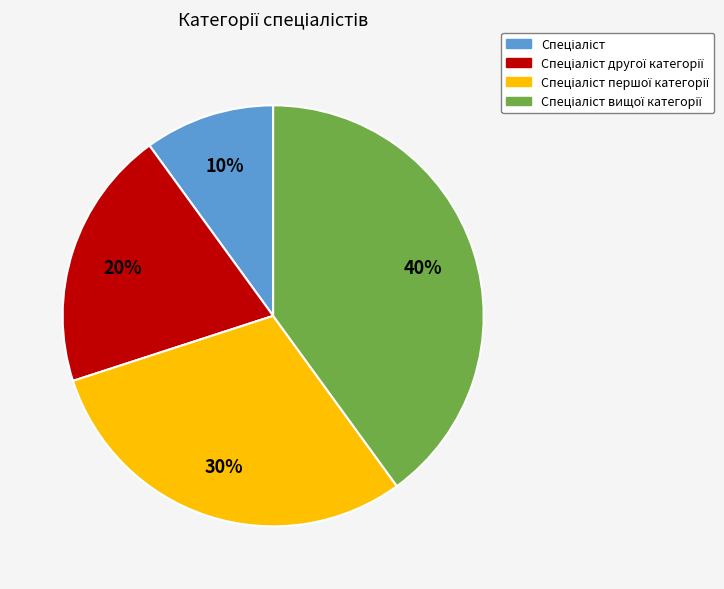

To the nearest percent, what is the average slice percentage?

25%